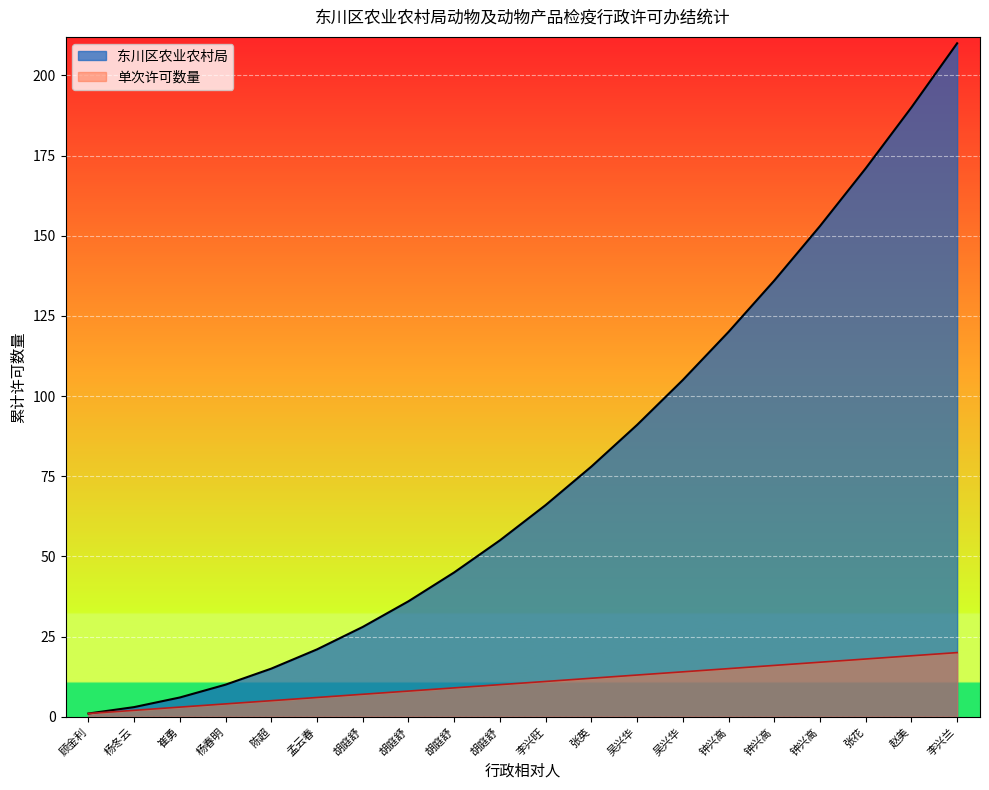

Reading left to right, what are all the values shown in this chart?

顾金利=1	杨冬云=2	崔勇=3	杨春明=4	陈超=5	孟云春=6	胡庭舒=7	胡庭舒=8	胡庭舒=9	胡庭舒=10	李兴旺=11	张英=12	吴兴华=13	吴兴华=14	钟兴高=15	钟兴高=16	钟兴高=17	张花=18	赵美=19	李兴兰=20